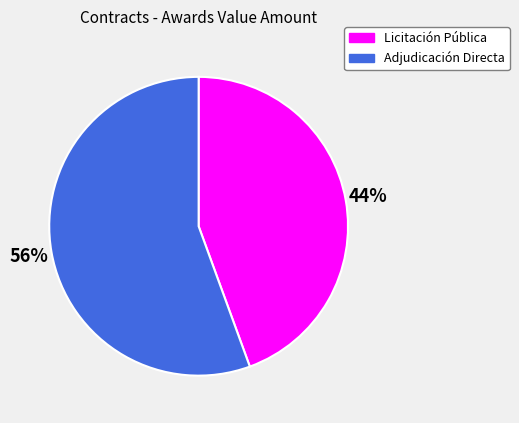

Is there a majority slice in this chart?

Yes